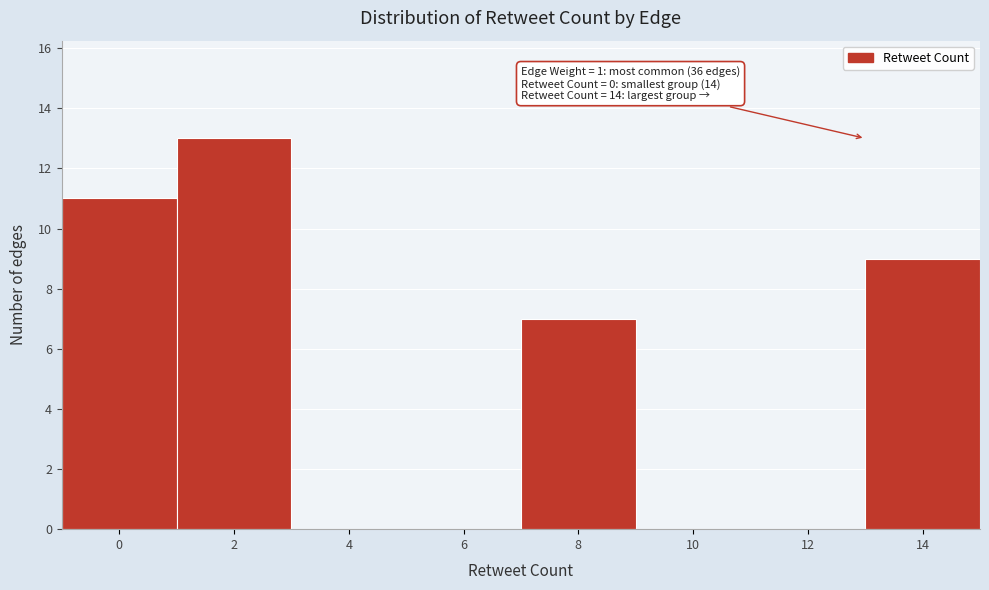

Reading left to right, extract all data points from this chart.

0=11	2=13	4=0	6=0	8=7	10=0	12=0	14=9